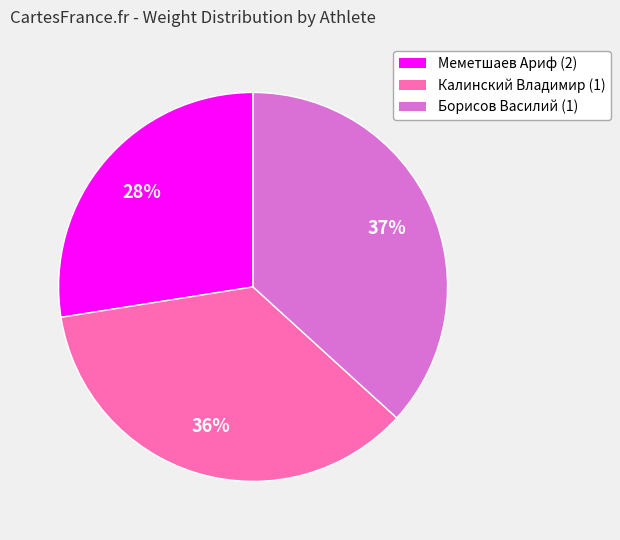

What is the ratio of the value at Меметшаев Ариф (2) to the value at Калинский Владимир (1)?

0.8